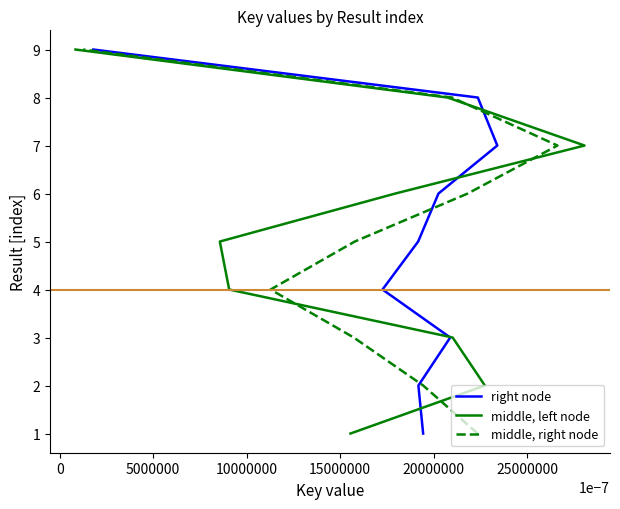

Is this an area chart (filled region under the line)?

No